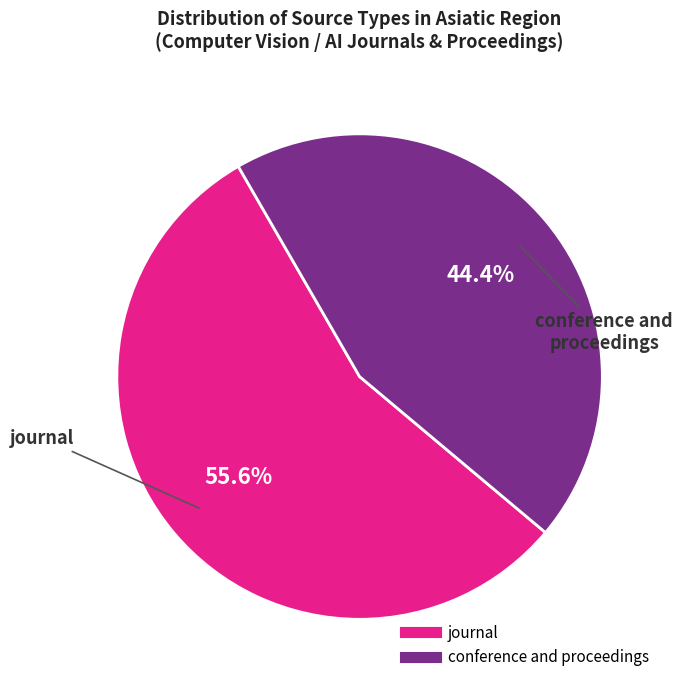

How much of the chart is everything except conference and proceedings?

55.6%